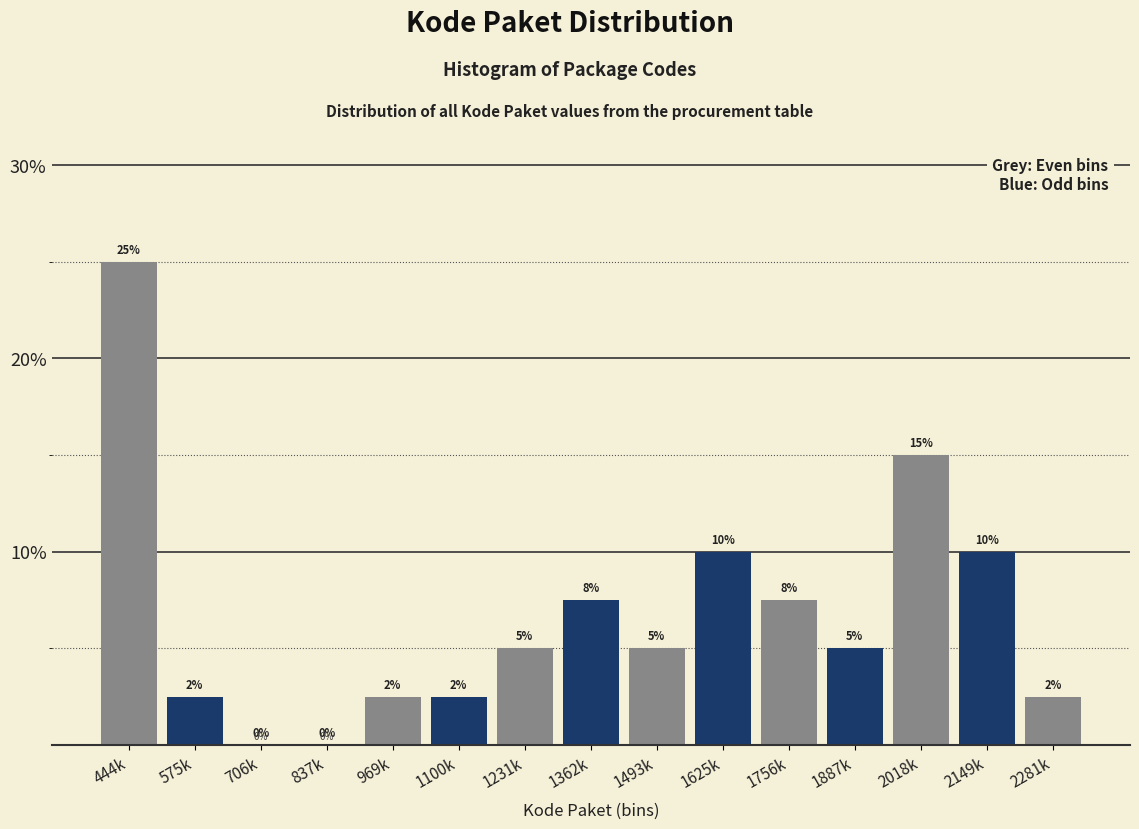

The value at 1100k is 2.5. True or false?

True